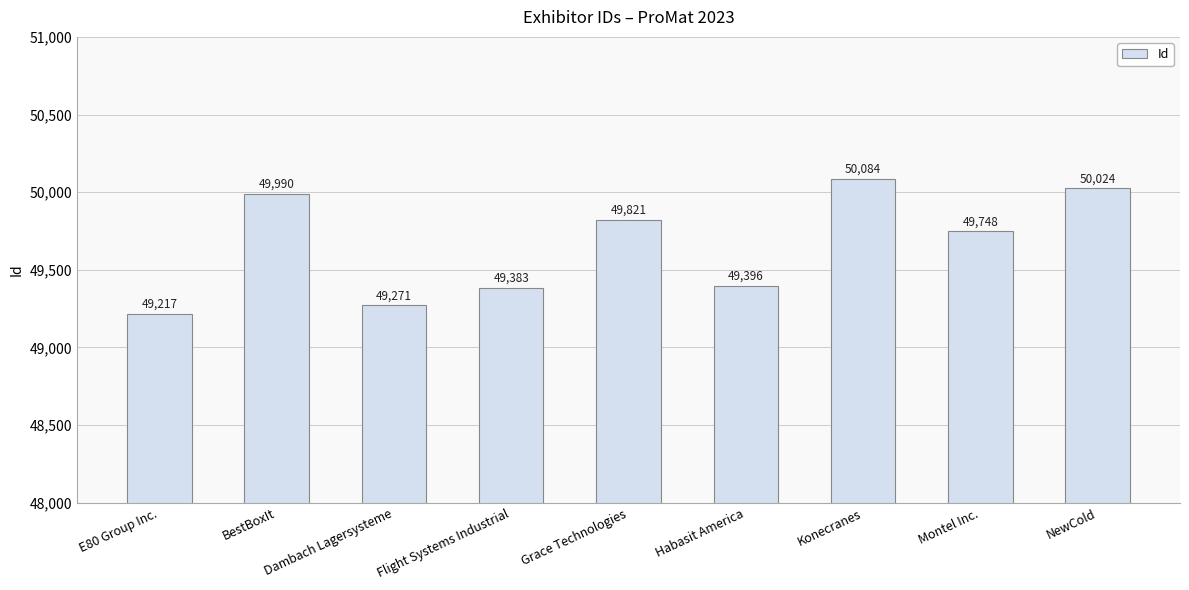

True or false: the data shows 22820 at Dambach Lagersysteme.

False